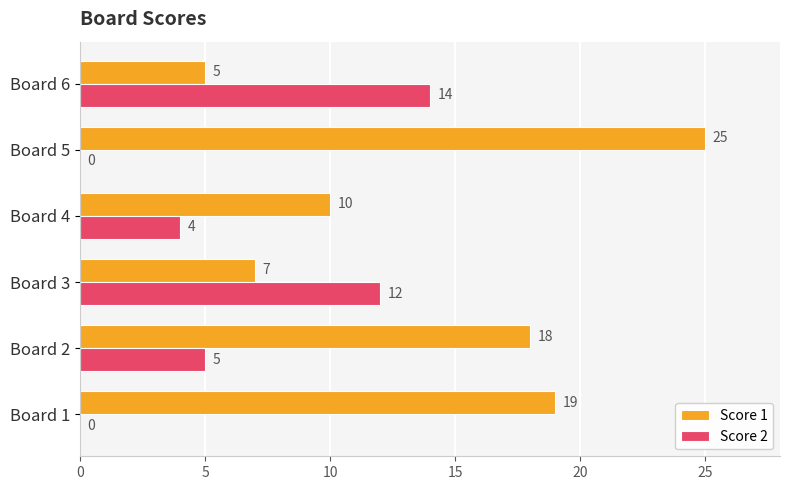

At which category is the sum across all series the highest?

Board 5